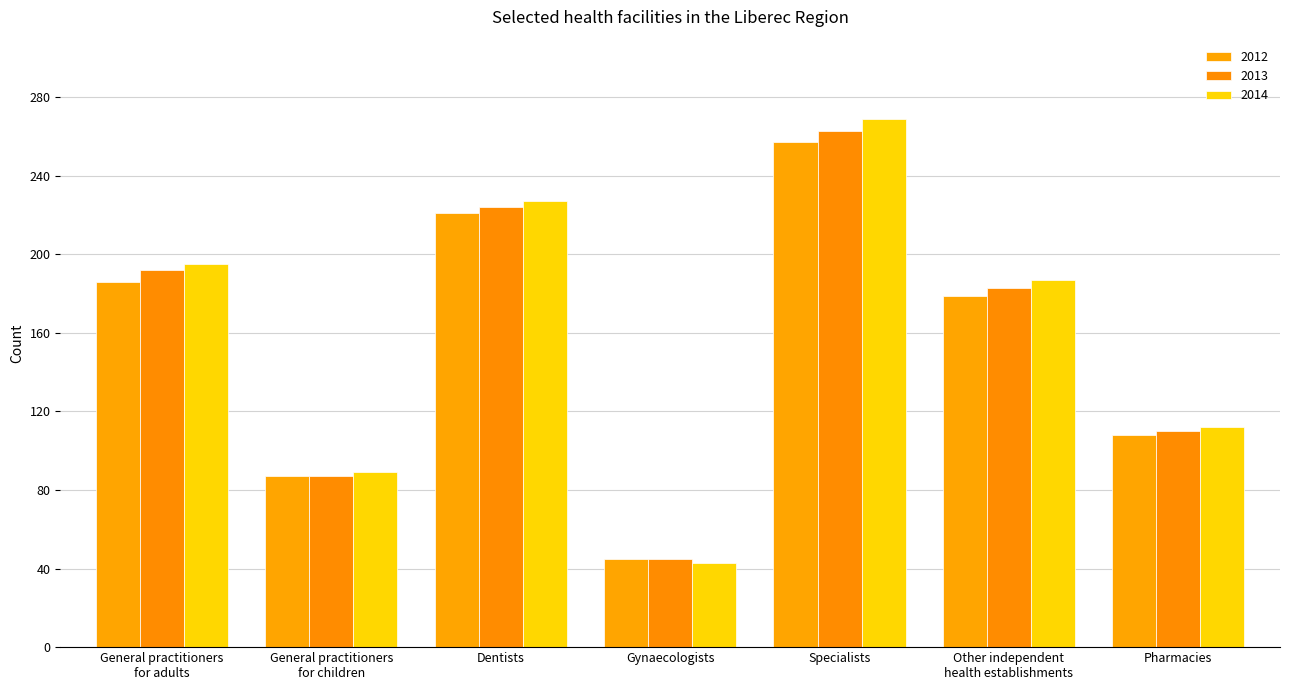

What is the sum of all 2013 values?

1104